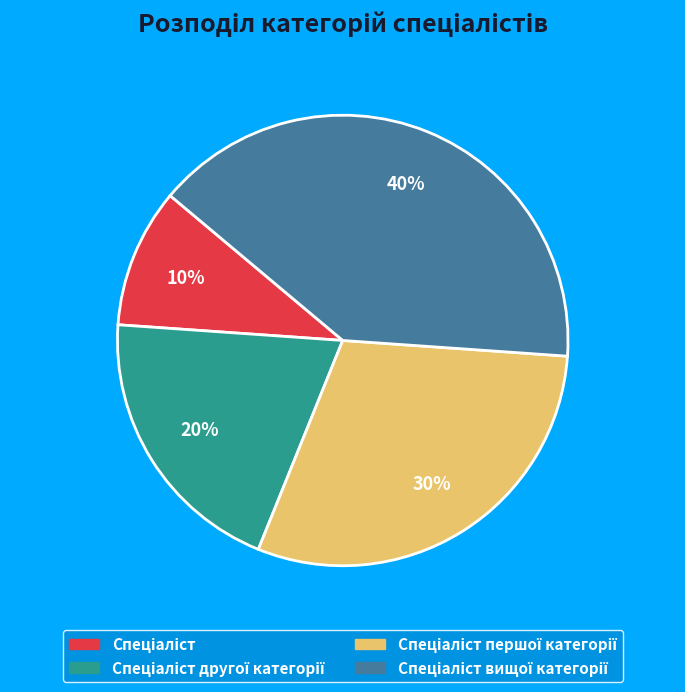

To the nearest percent, what is the average slice percentage?

25%